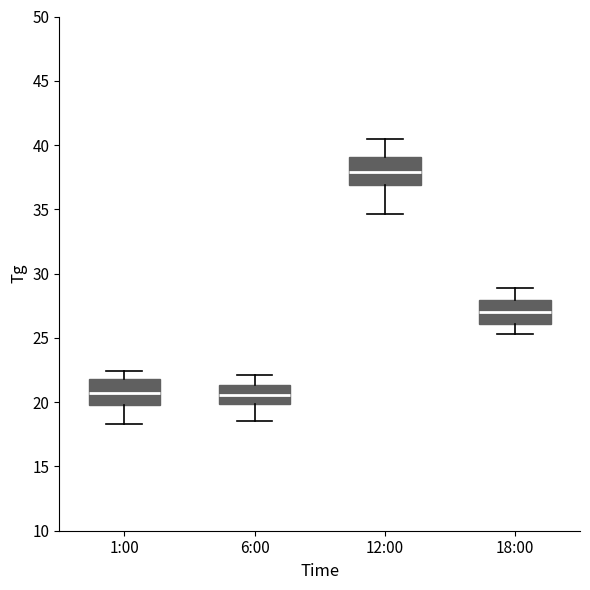

Reading left to right, read every box against the y-axis: the position of its median line, the range the box covers, and the ends of its whiskers. The values are not printed on the chart, so give them approximately, as read against the axis.

1:00: median 21.0, box 20.0 to 22.0, whiskers 18.5 to 22.5
6:00: median 20.5, box 20.0 to 21.5, whiskers 18.5 to 22.0
12:00: median 38.0, box 37.0 to 39.0, whiskers 34.5 to 40.5
18:00: median 27.0, box 26.0 to 28.0, whiskers 25.5 to 29.0